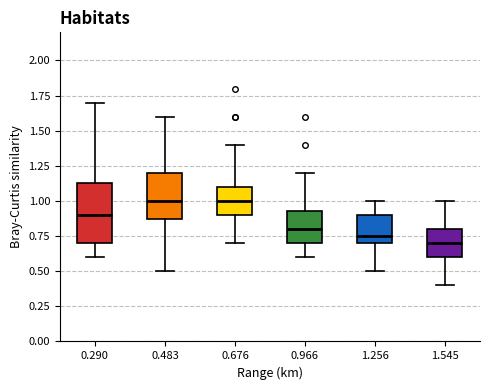

Comparing the boxes themselves (not the whiskers), which one is the tallest?

0.290